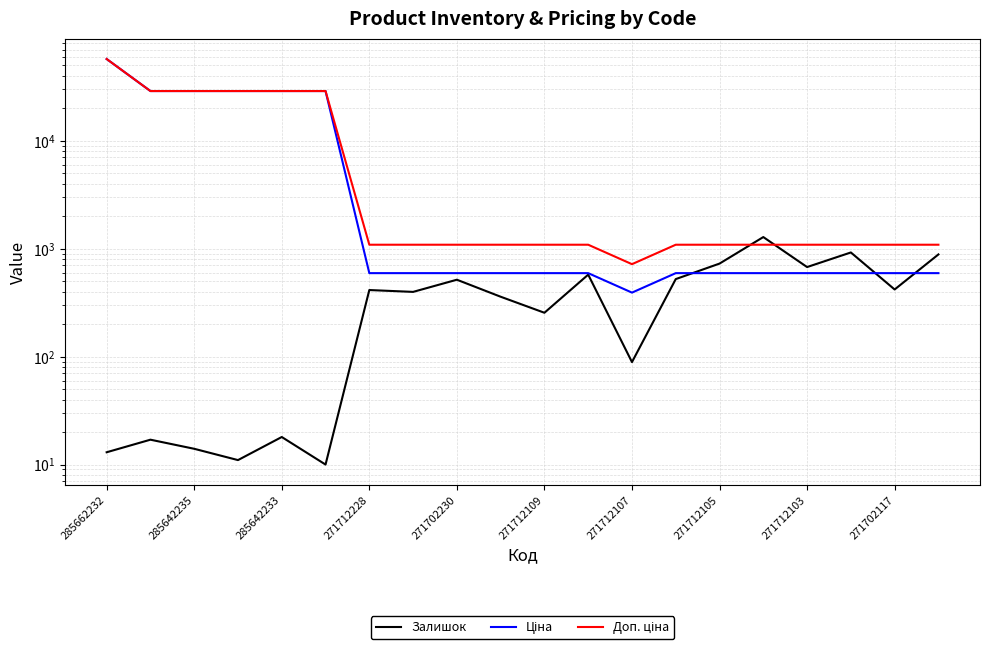

At which category does Доп. ціна reach its first local valley?

271712107